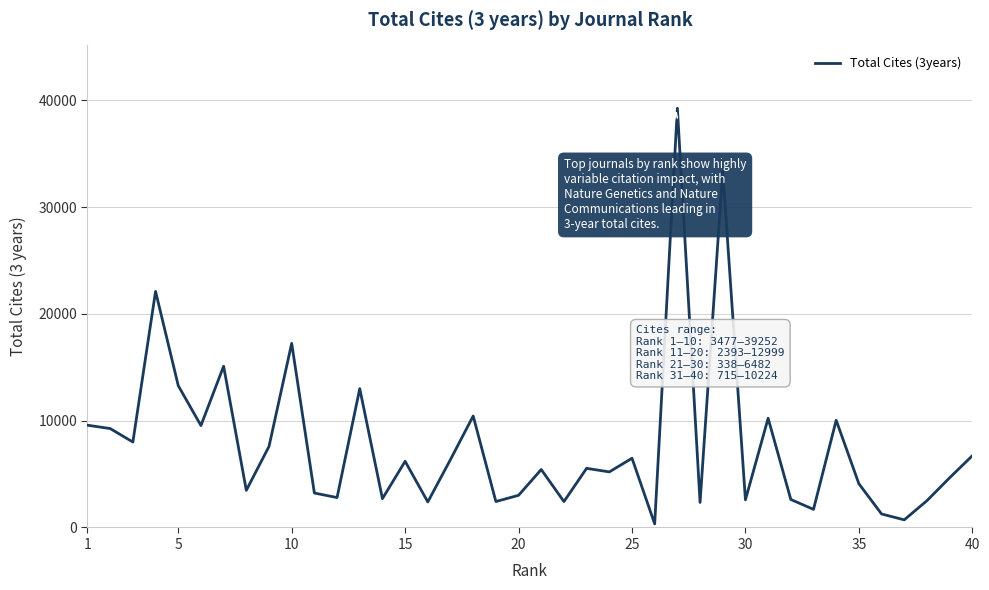

How many distinct data groups are displayed?

1